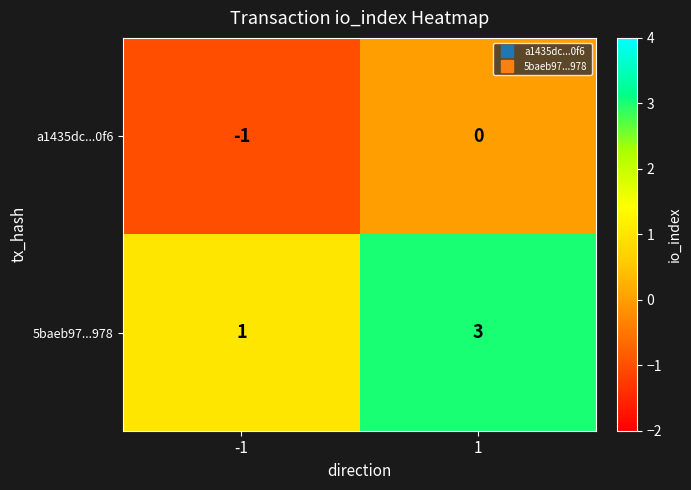

Count the number of data series in this chart.

2